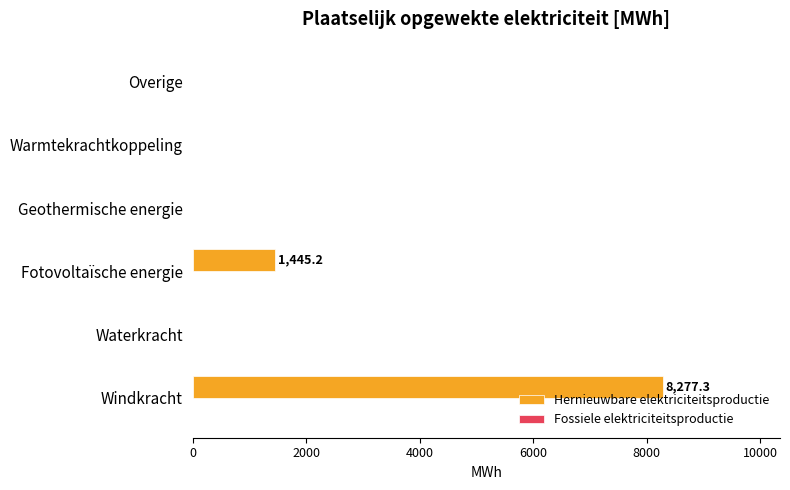

True or false: the data shows 0.0 at Warmtekrachtkoppeling.

True